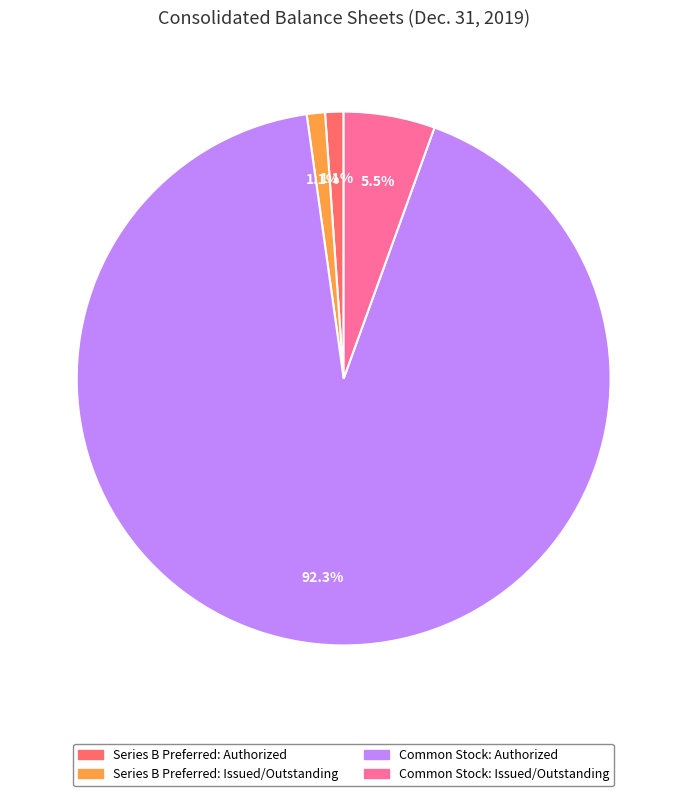

Is there any slice that represents more than half of the pie?

Yes